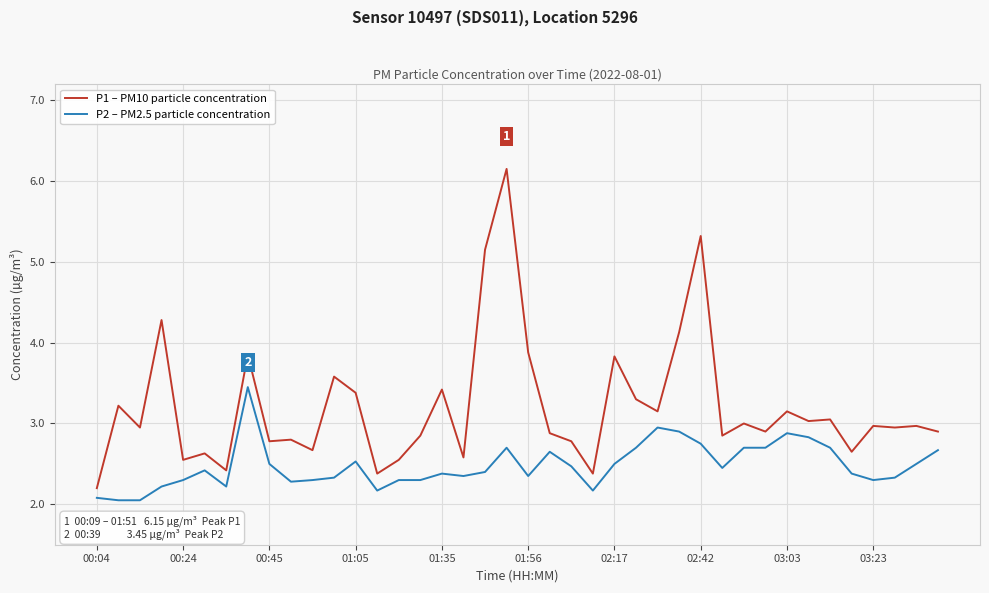

True or false: P2 – PM2.5 particle concentration and P1 – PM10 particle concentration intersect in this chart.

False